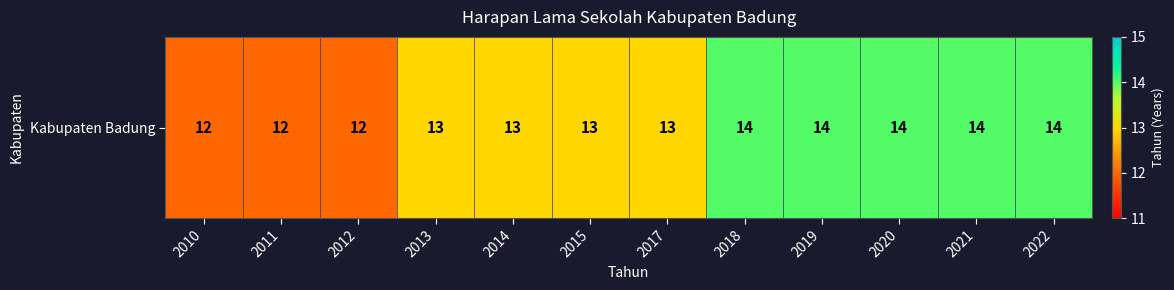

At which category does the chart reach its minimum across all series?

2010